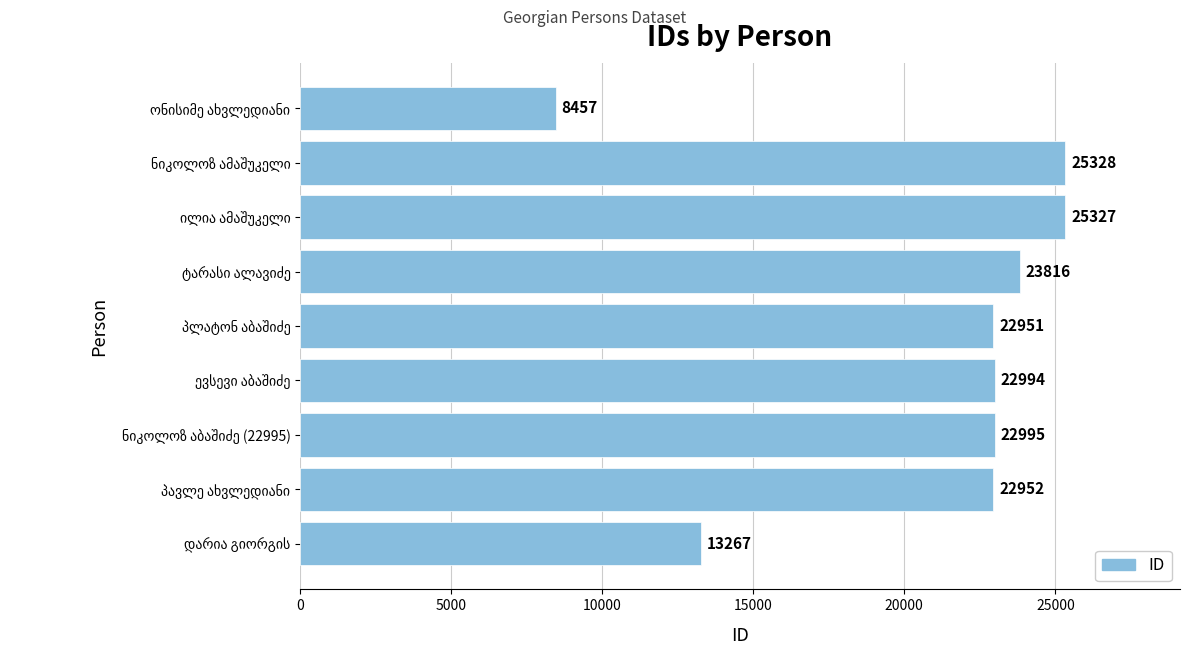

How many data points does each series have?

9